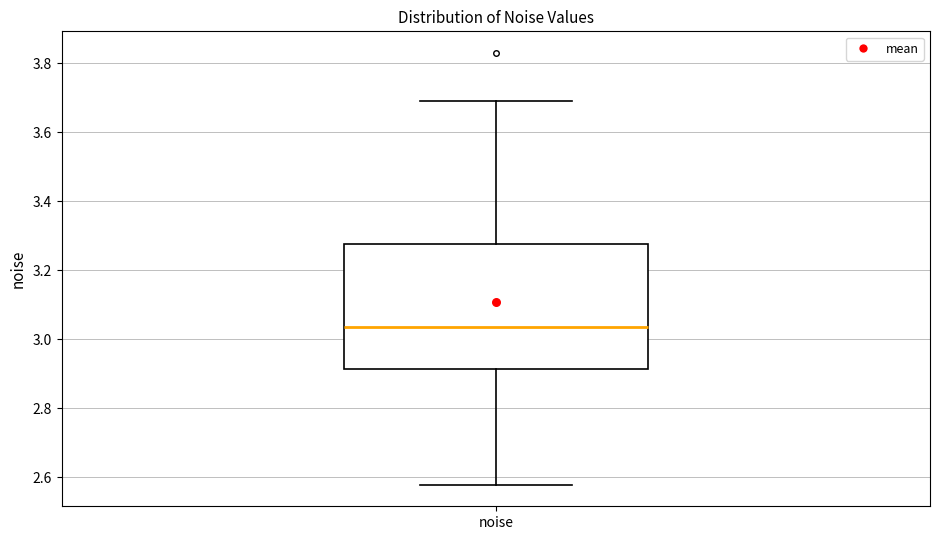

Transcribe this box plot: give where the median line is, the range the box spans, and where the two whiskers end, as read against the y-axis. The values are not printed on the chart, so give them approximately, as read against the axis.

median 3.04, box 2.92 to 3.28, whiskers 2.58 to 3.70